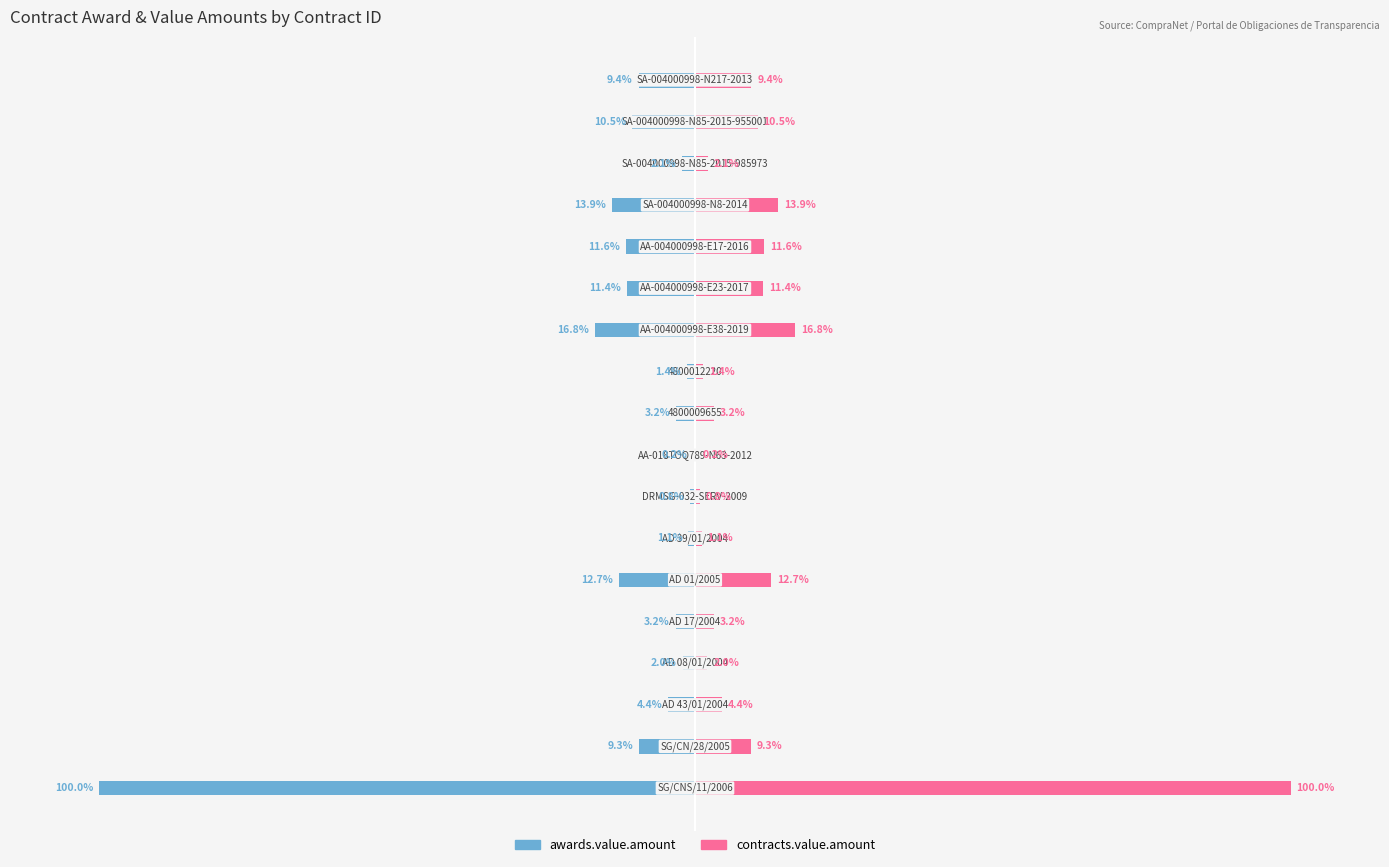

How many data points in awards.value.amount are above -4?

8